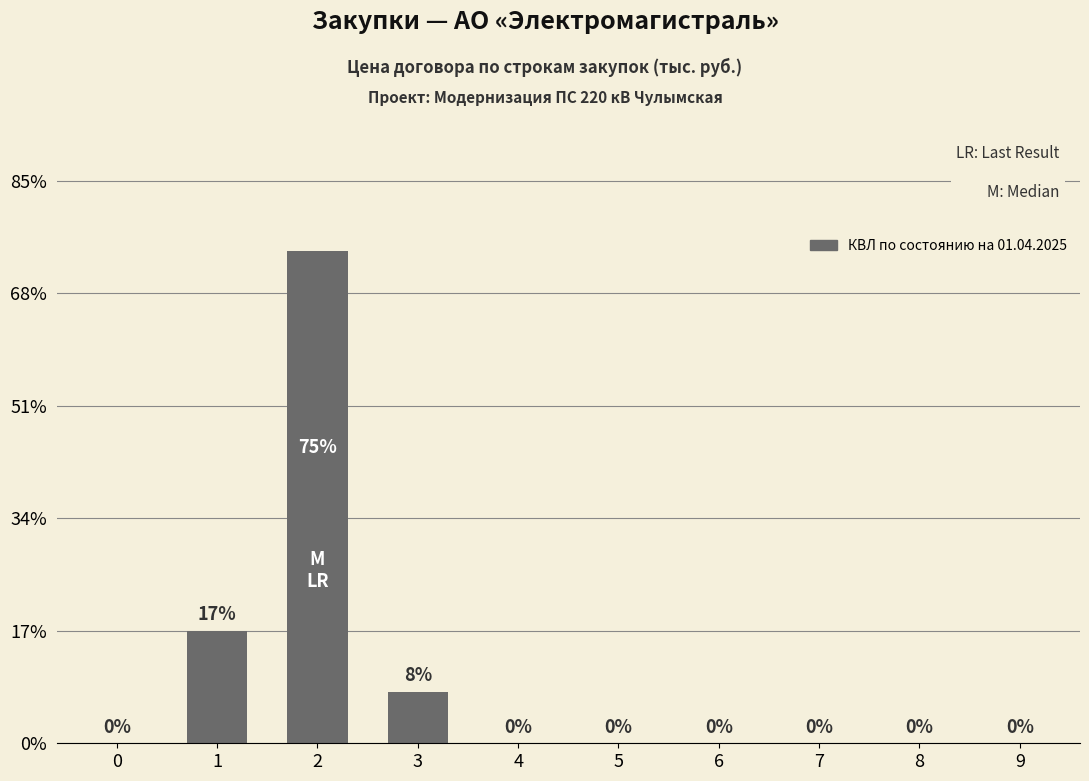

Are the bars horizontal?

No